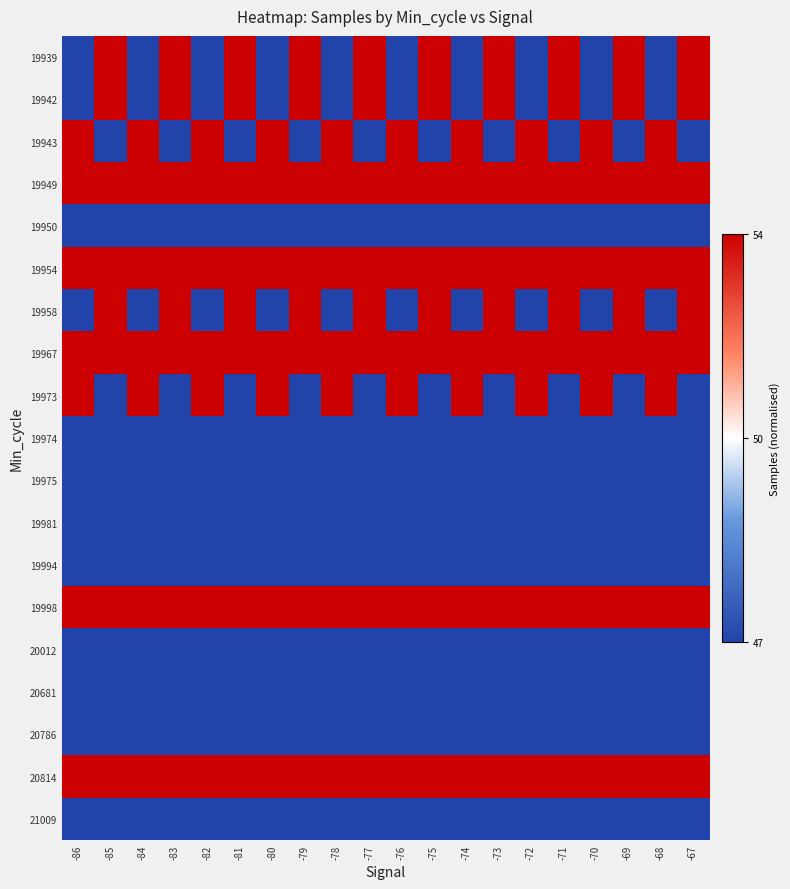

Which label corresponds to the largest value in the chart?

-85